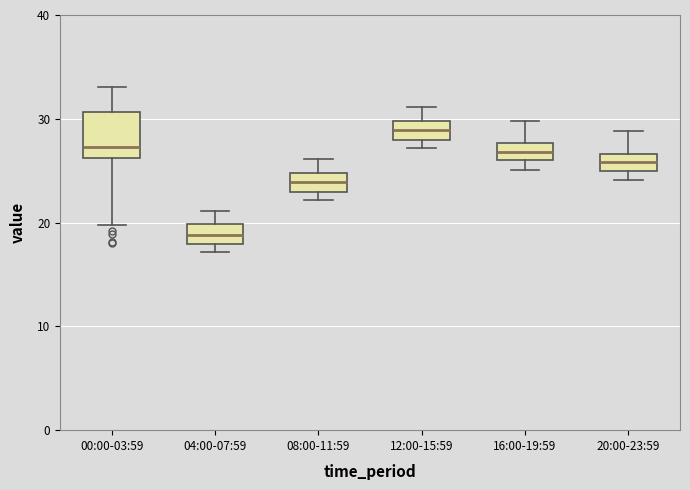

Comparing the boxes themselves (not the whiskers), which one is the tallest?

00:00-03:59